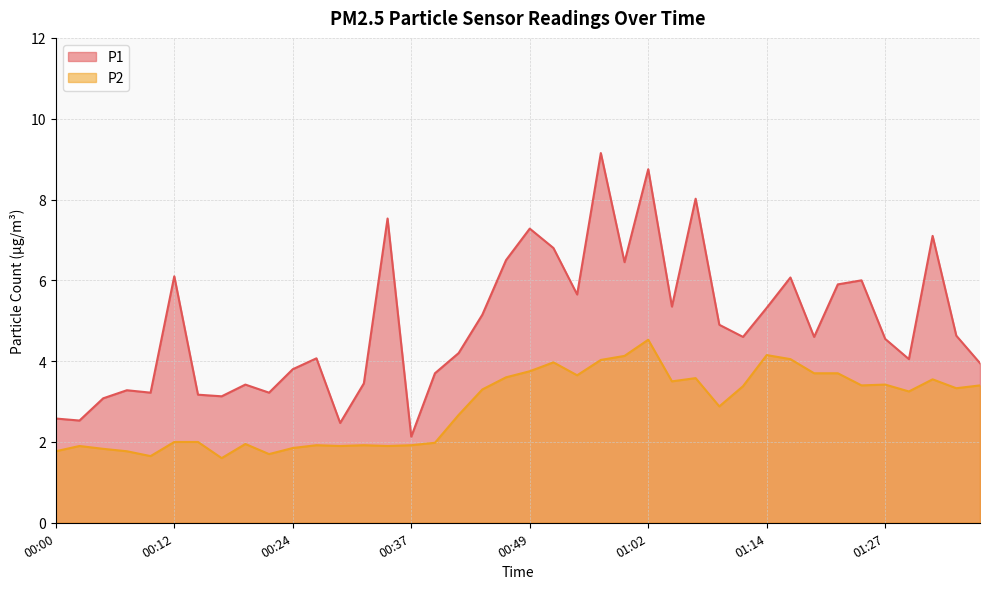

What is the value of the P2 point at the 17th from the left?

2.0